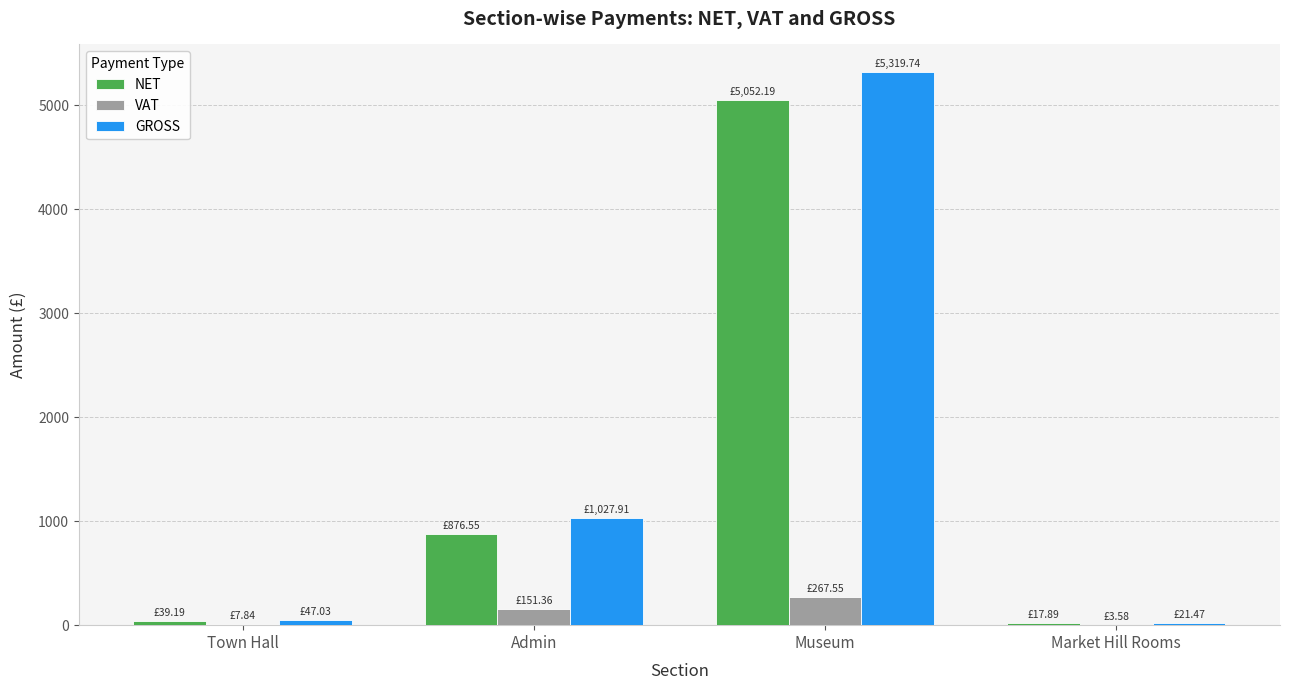

Which series changed the most between Town Hall and Museum?

GROSS